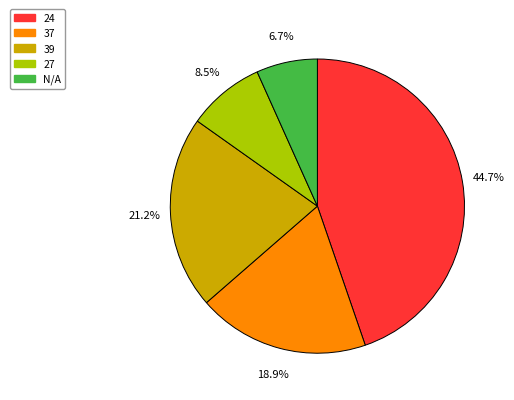

What is the smallest slice in the pie chart?

N/A